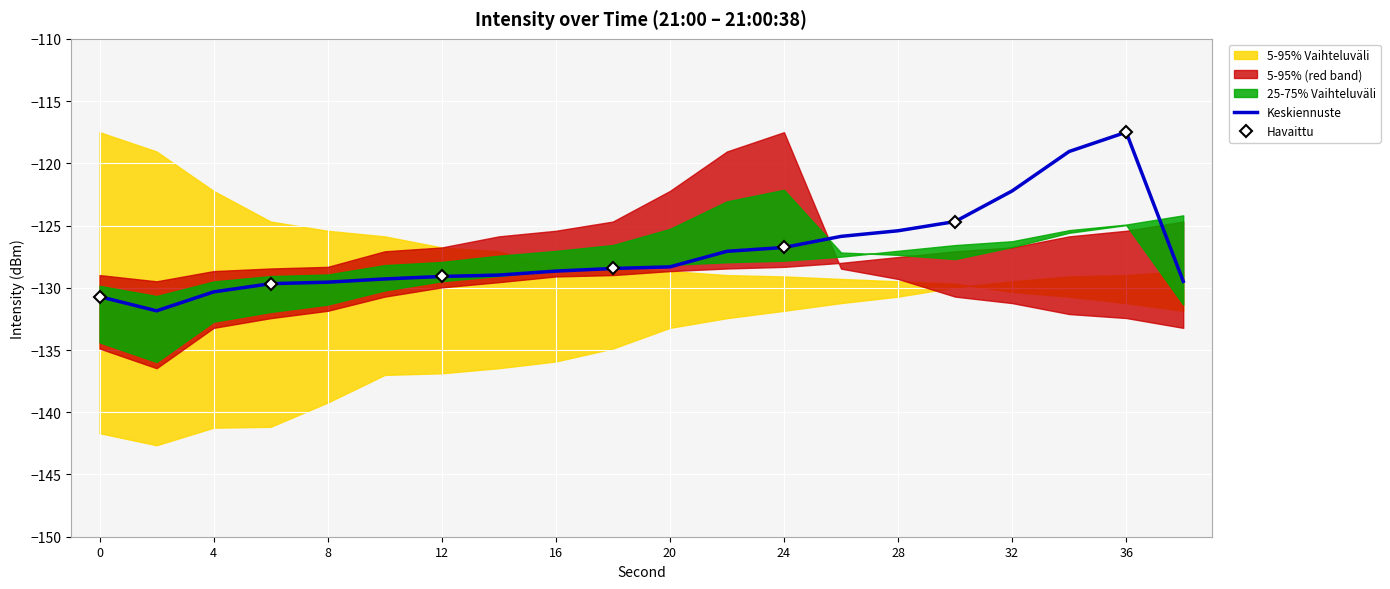

What is the lowest value of the Keskiennuste series?

-131.8